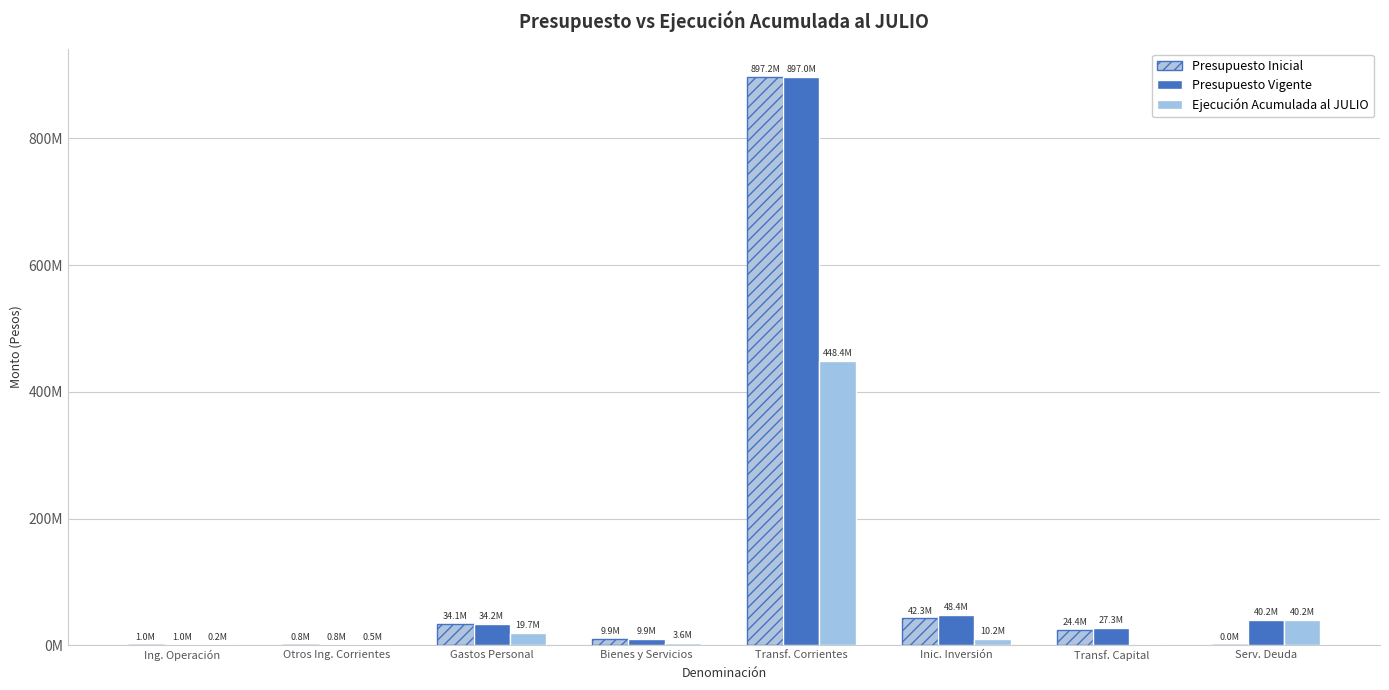

What is the value of the Ejecución Acumulada al JULIO bar at the 8th from the left?

40222937